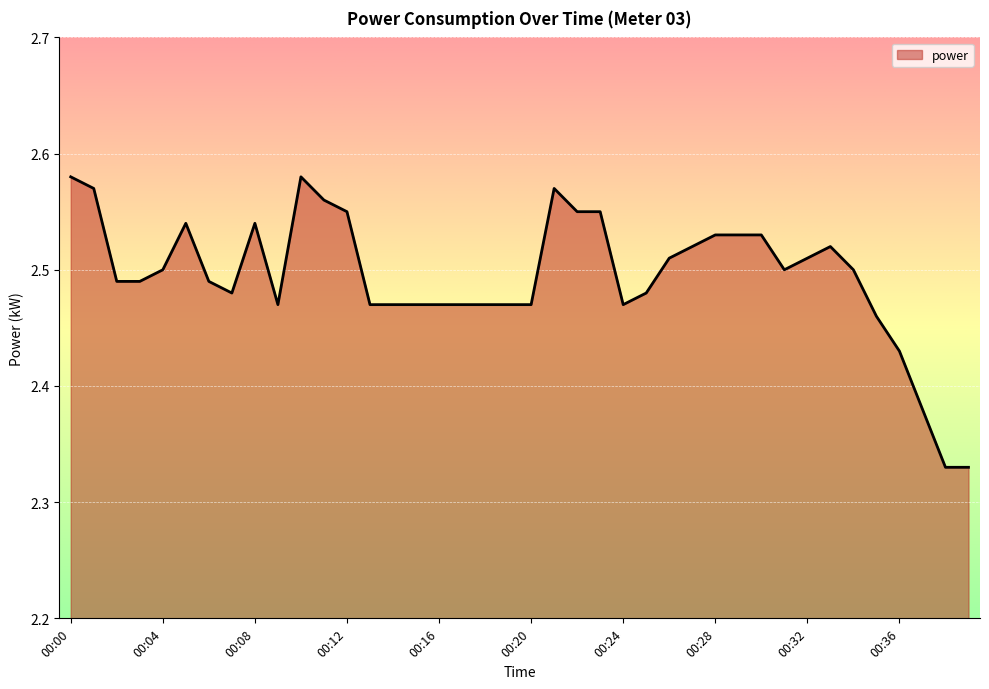

Rank the categories by value from highest to lowest.

00:00, 00:10, 00:01, 00:21, 00:11, 00:12, 00:22, 00:23, 00:05, 00:08, 00:28, 00:29, 00:30, 00:27, 00:33, 00:26, 00:32, 00:04, 00:31, 00:34, 00:02, 00:03, 00:06, 00:07, 00:25, 00:09, 00:13, 00:14, 00:15, 00:16, 00:17, 00:18, 00:19, 00:20, 00:24, 00:35, 00:36, 00:37, 00:38, 00:39